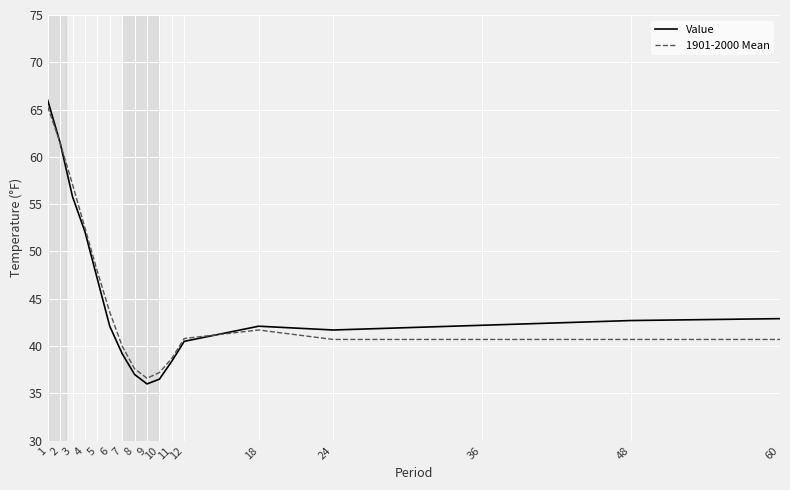

Between 2 and 6, which series saw the biggest shift?

Value